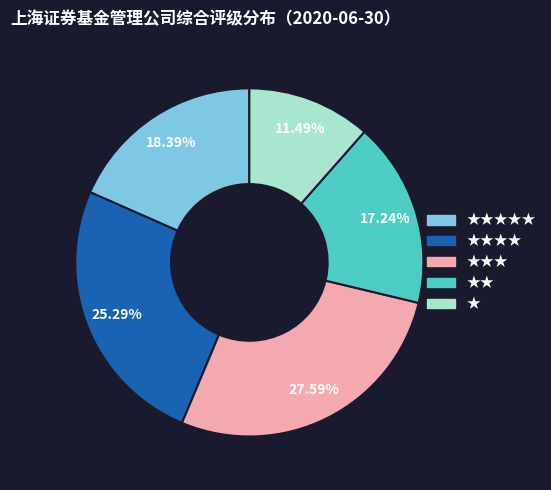

Is there a majority slice in this chart?

No